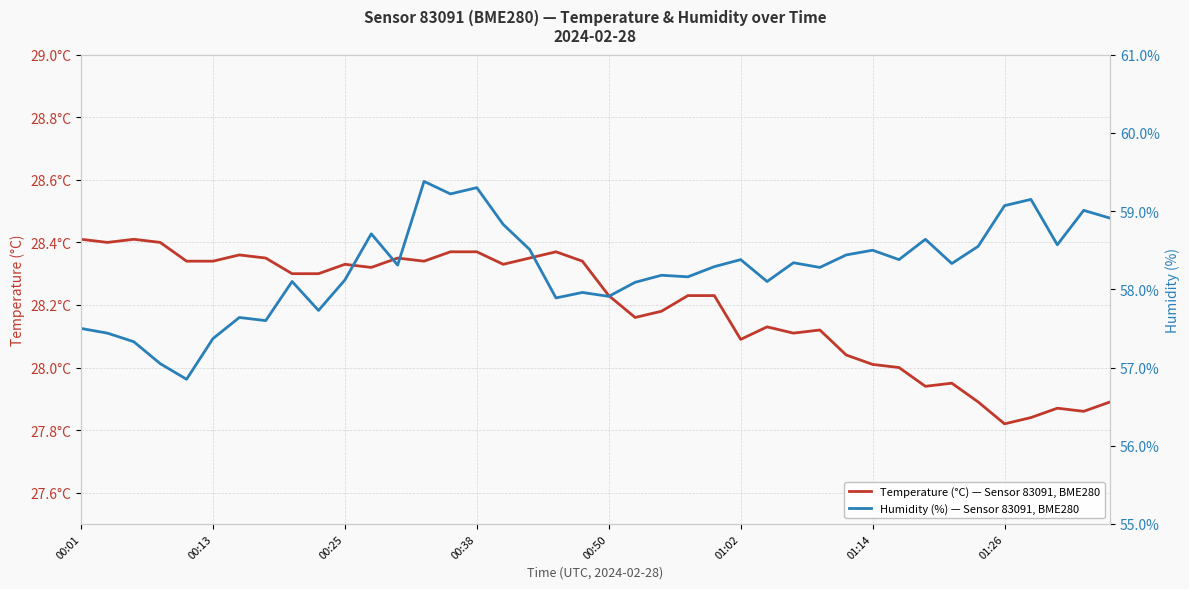

At which label does Temperature (°C) — Sensor 83091, BME280 first exceed 28?

00:01